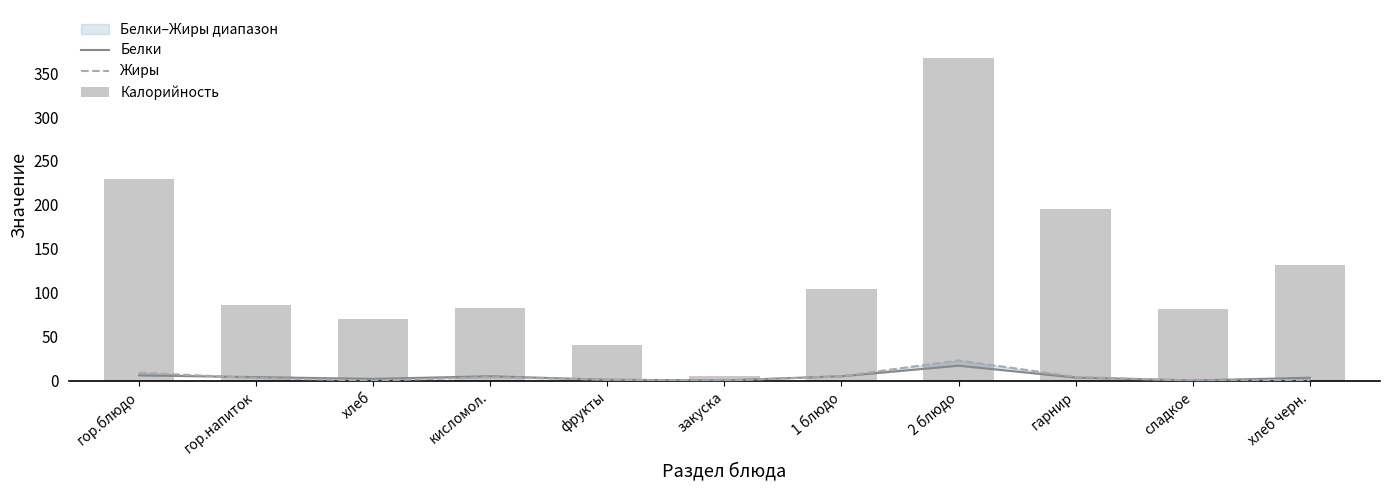

What position from the left is фрукты?

5